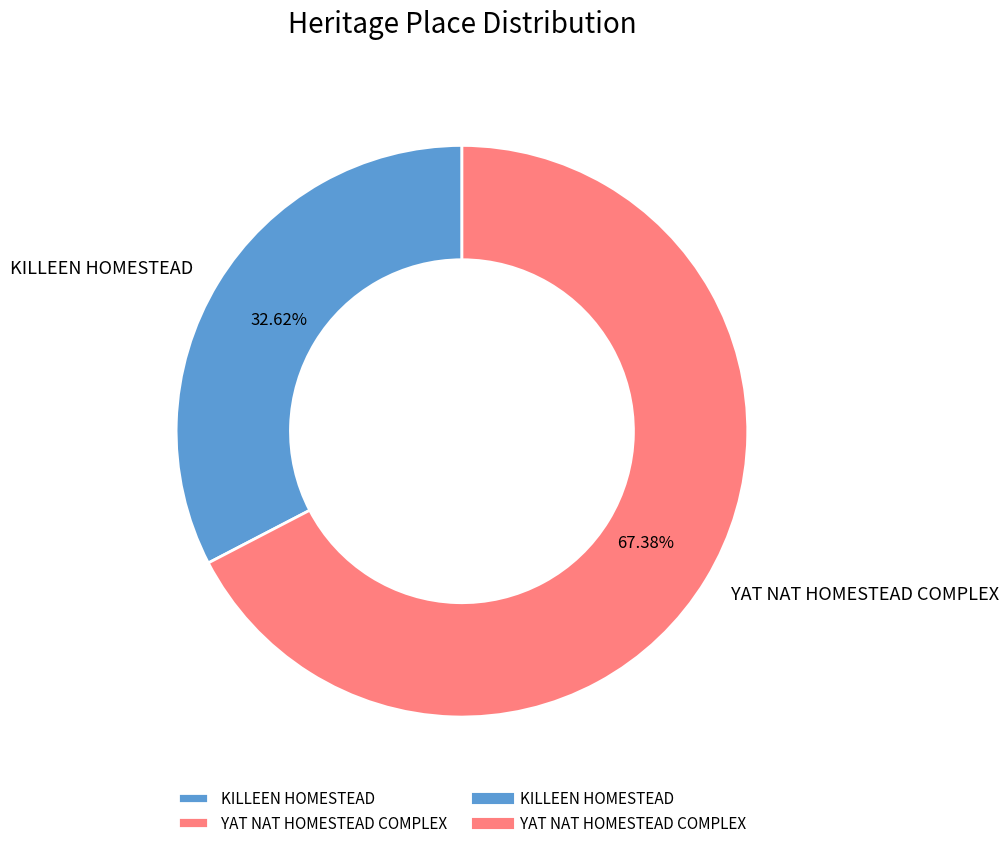

Which slice is the smallest?

KILLEEN HOMESTEAD